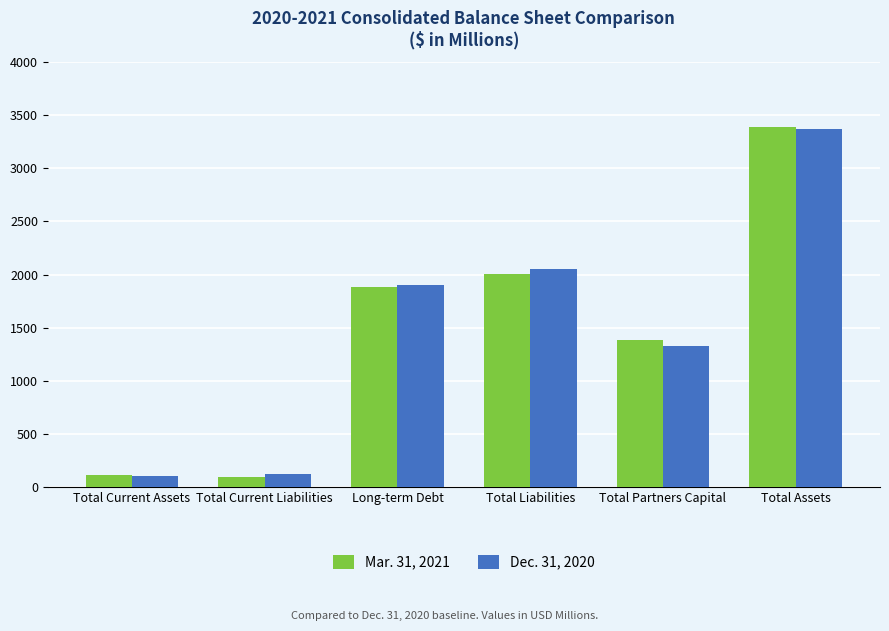

What is the difference between the maximum and minimum values in the Dec. 31, 2020 series?

3273.1